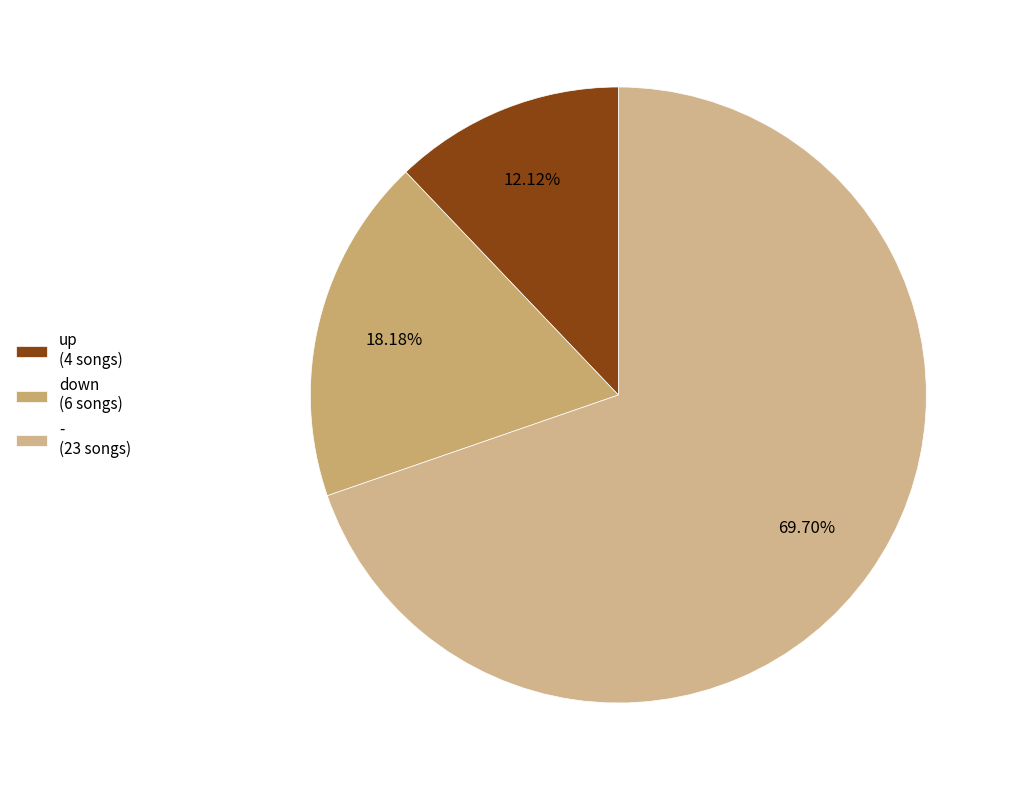

Which slice is the smallest?

up